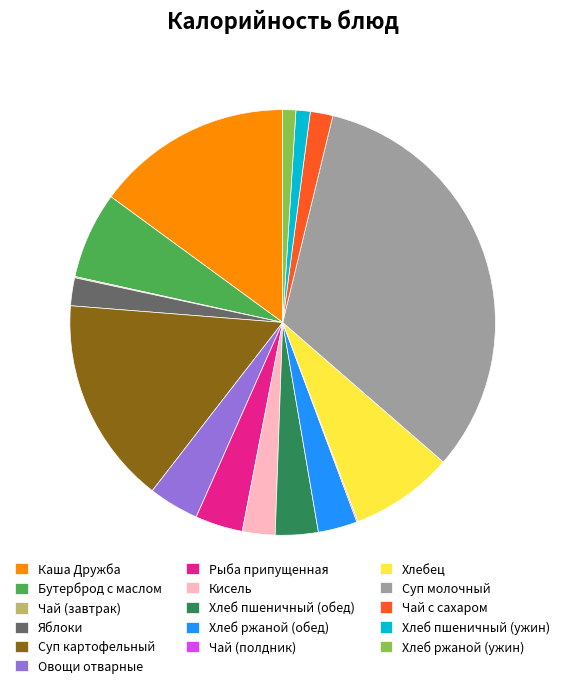

Which has a higher value, Хлеб пшеничный (обед) or Каша Дружба?

Каша Дружба